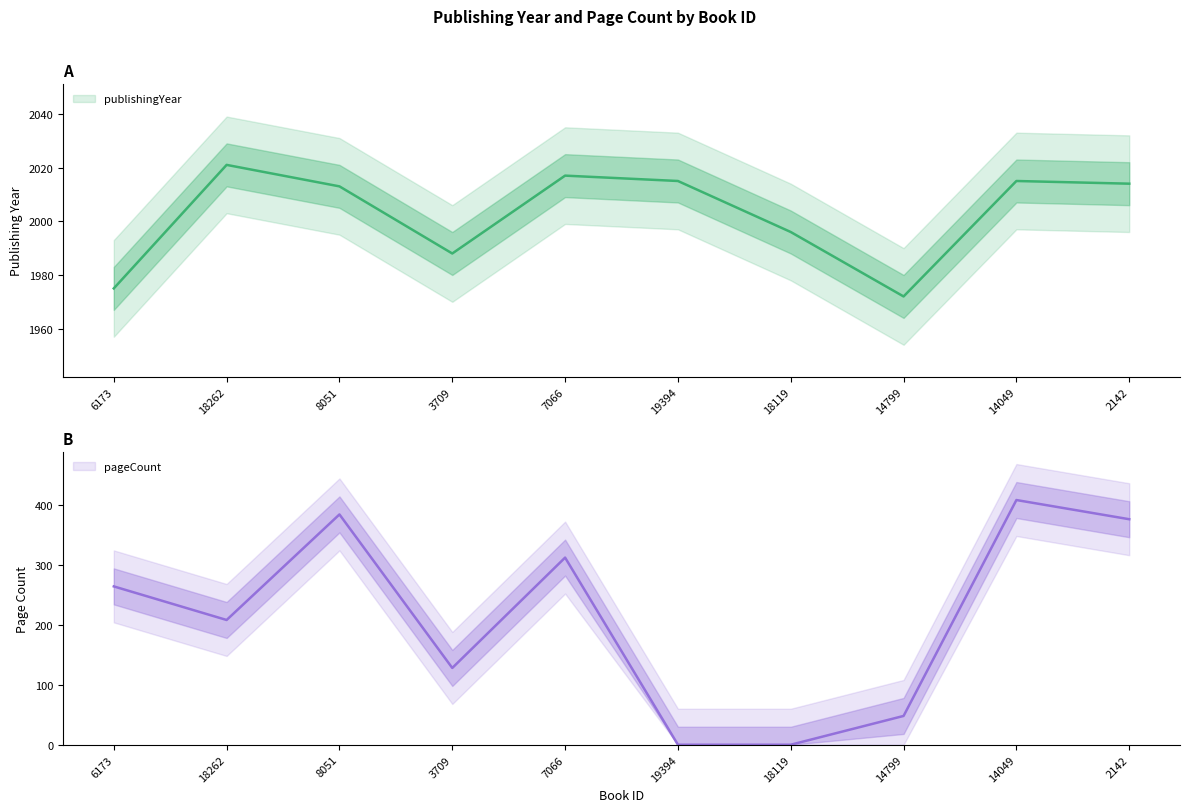

At which category does pageCount reach its first local peak?

8051